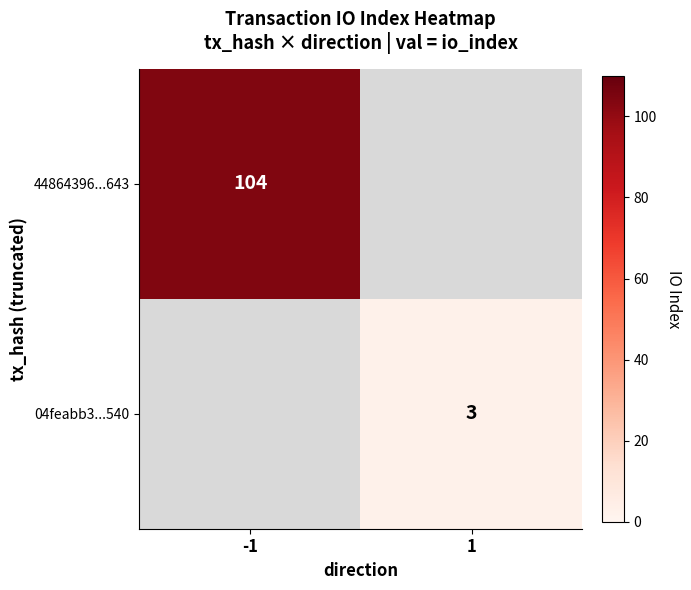

Count the number of data series in this chart.

2